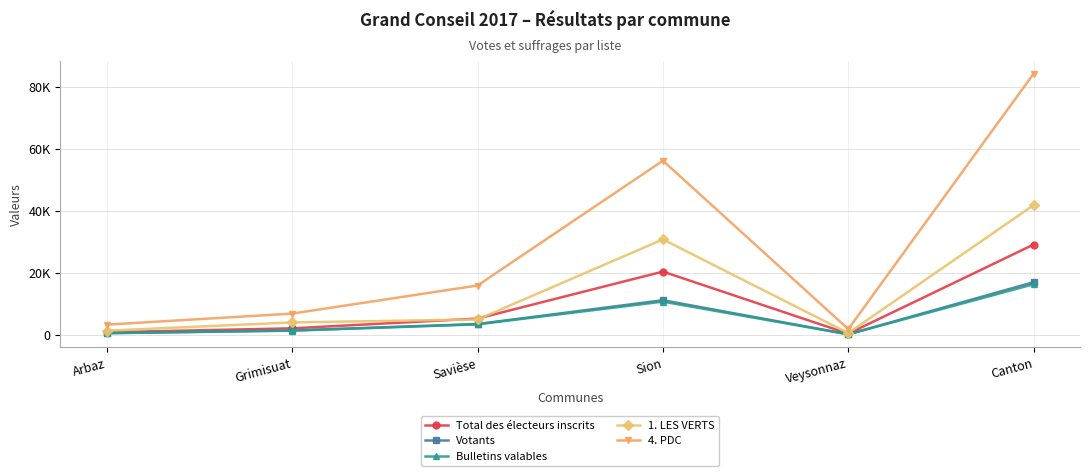

Is it true that Bulletins valables equals 583 at Arbaz?

True